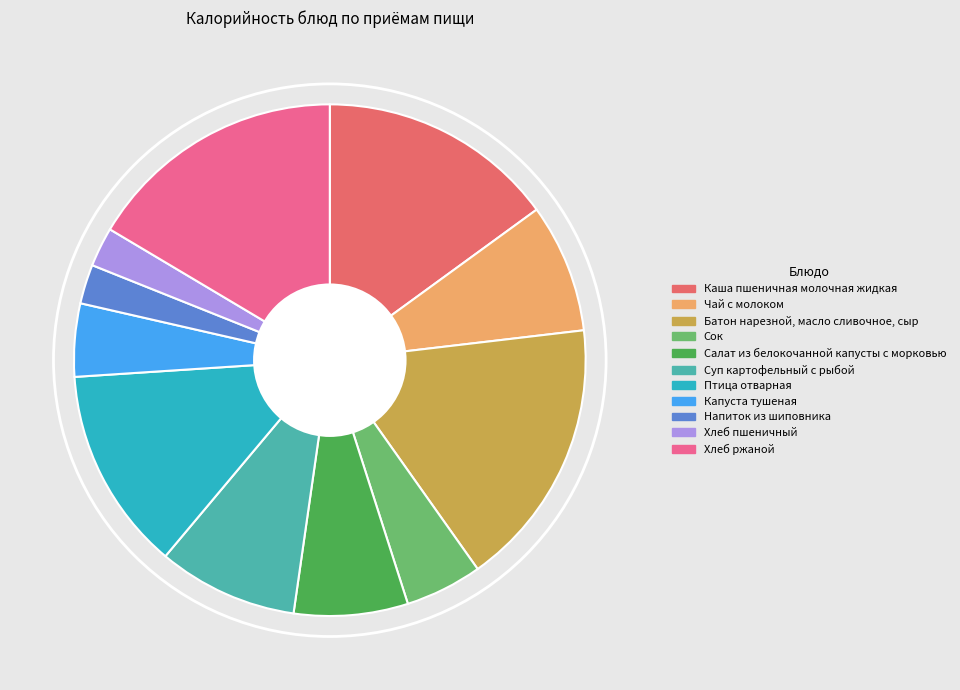

Which slice is the largest?

Батон нарезной, масло сливочное, сыр